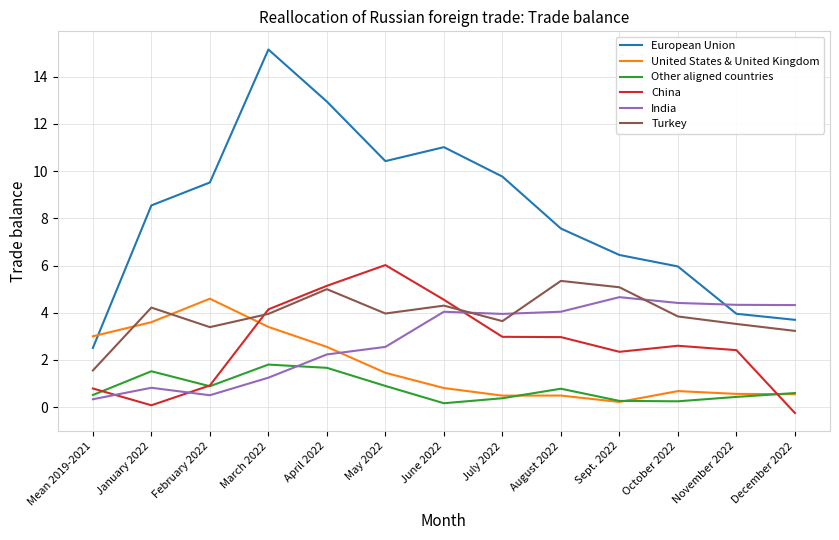

What is the total value across all series at March 2022?

29.7